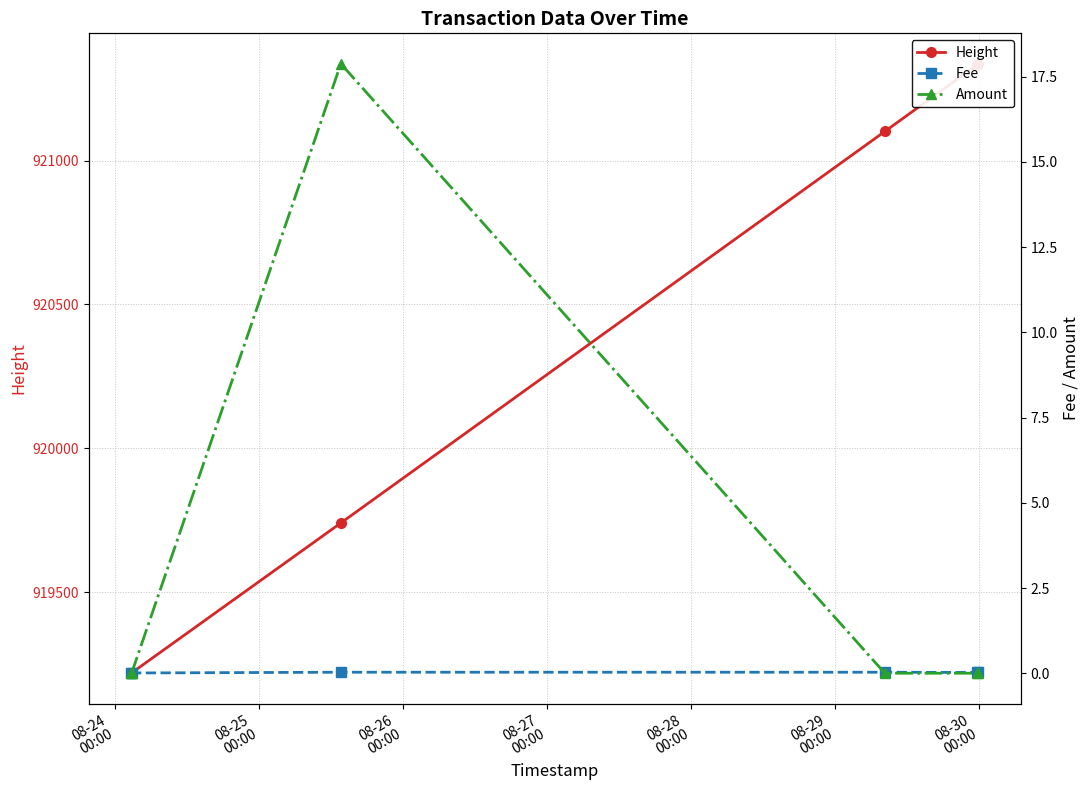

True or false: Height has a value of 1636882.2 at 08-26
00:00.

False